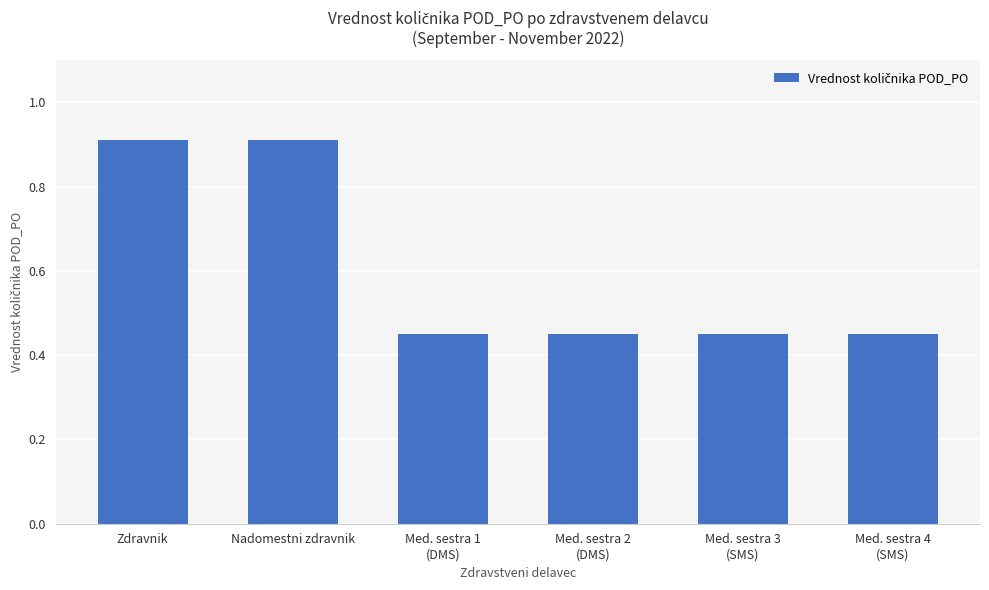

The value at Zdravnik is 0.9. True or false?

True